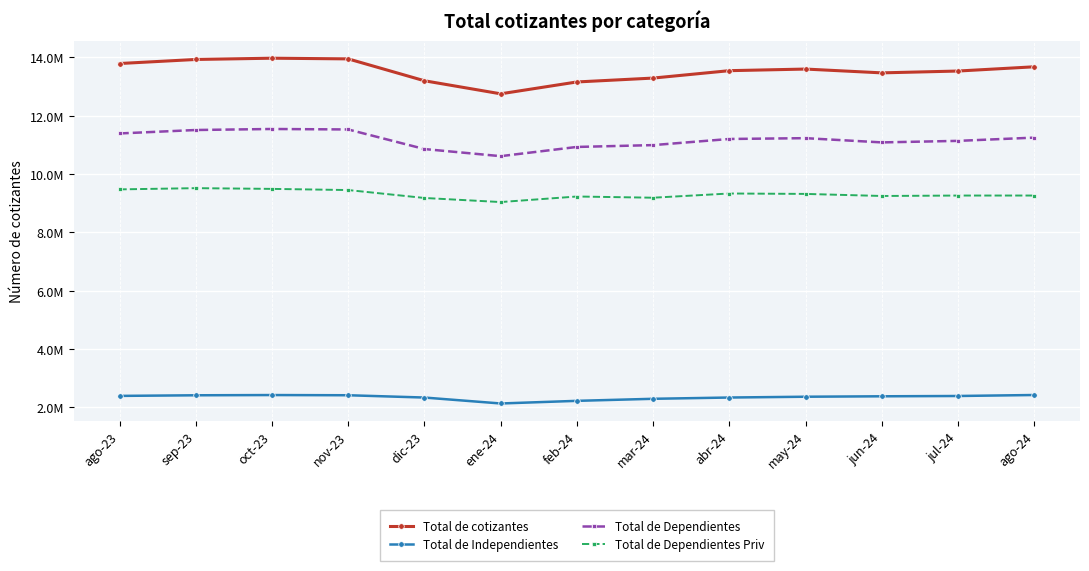

What is the minimum value for Total de Dependientes?

10615900